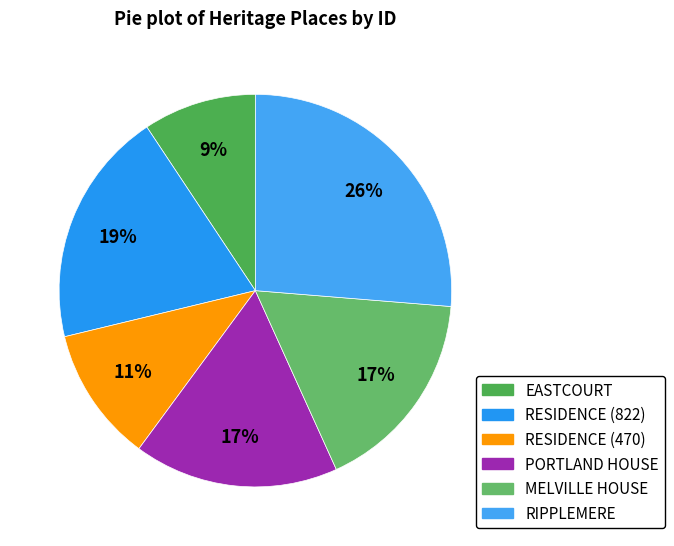

The PORTLAND HOUSE slice represents 17% of the pie. True or false?

True